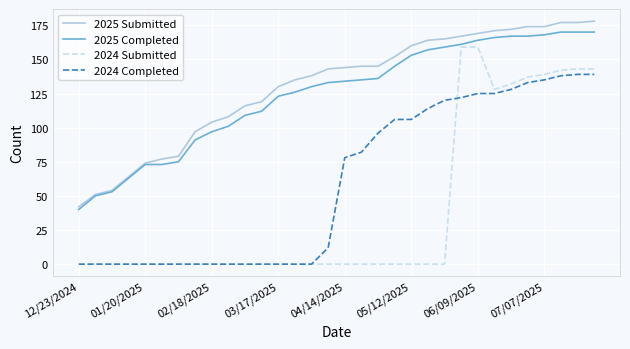

What is the highest value of the 2024 Submitted series?

159